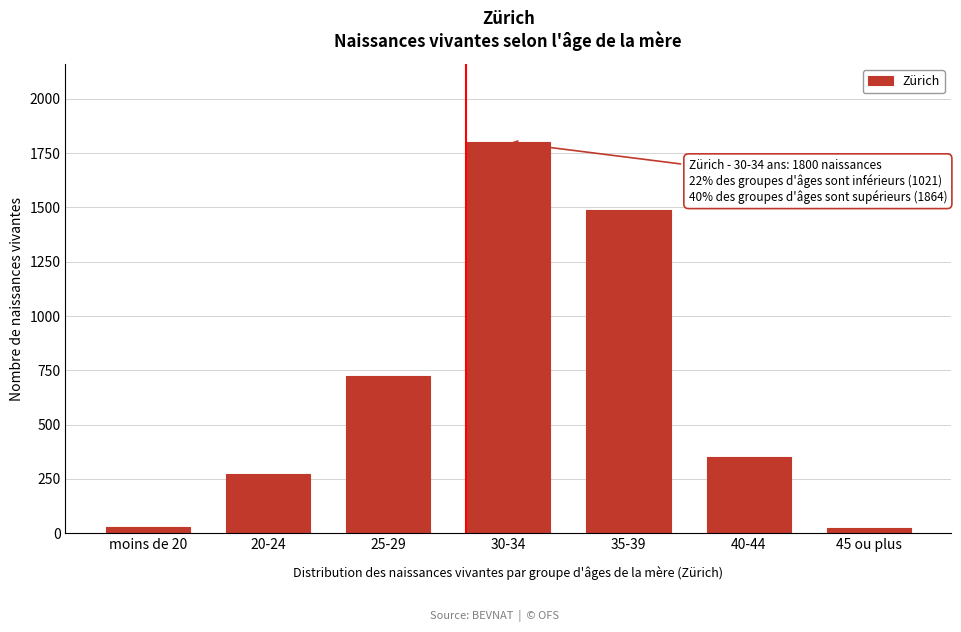

Where is the data nearest to the value 912?

25-29